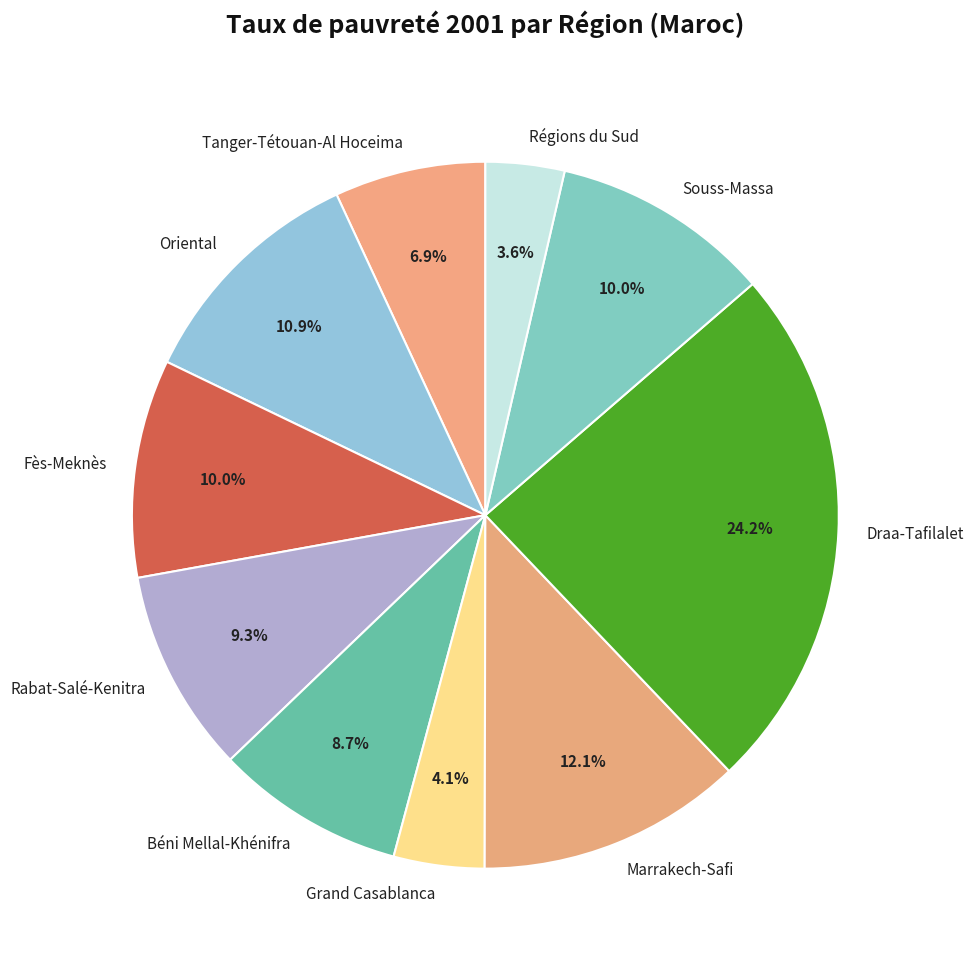

How many segments does this pie chart have?

10